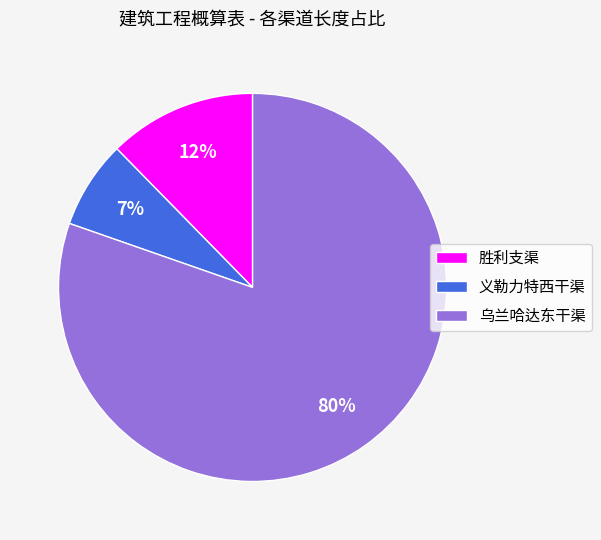

Is the sum of 乌兰哈达东干渠 and 义勒力特西干渠 greater than half?

Yes